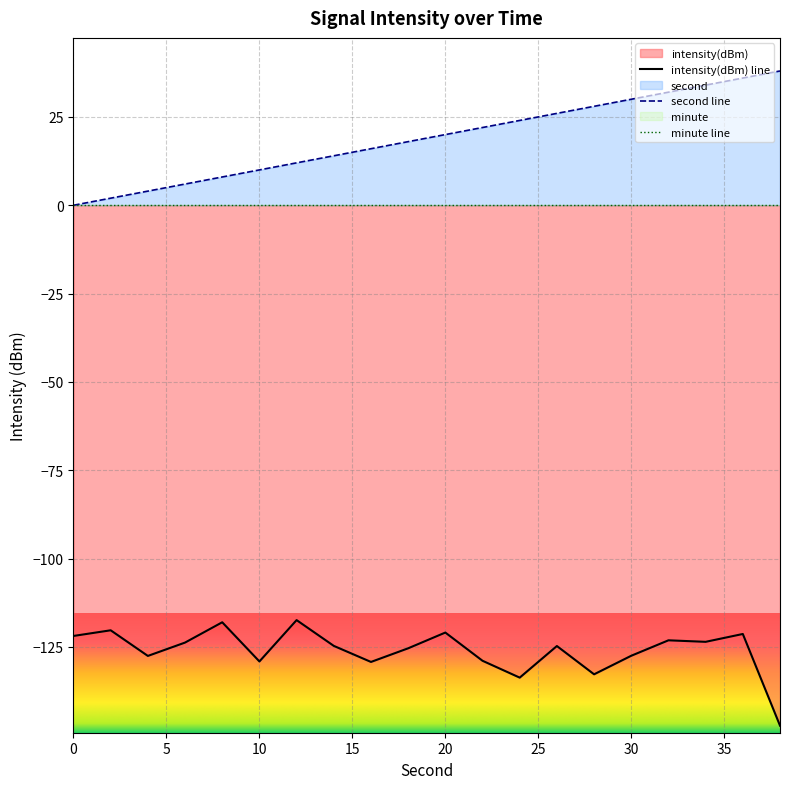

Where does the second series first go above 20?

22